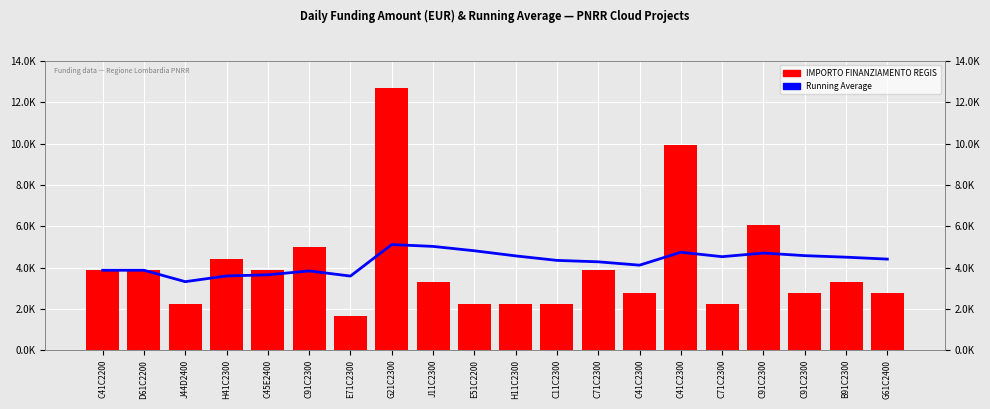

How many series are shown in this chart?

2